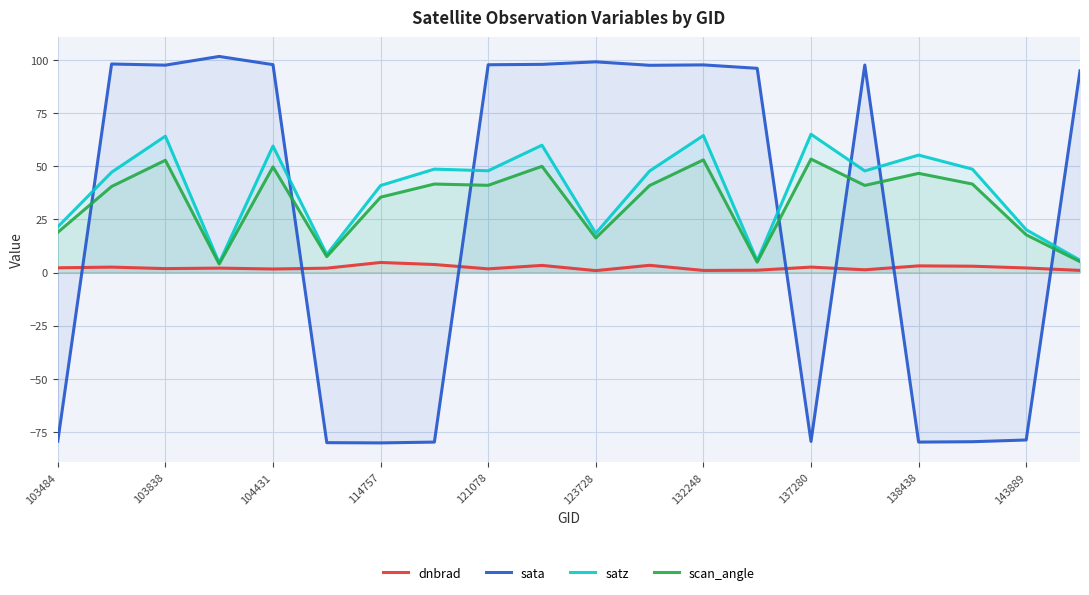

True or false: dnbrad and satz cross at least once.

False